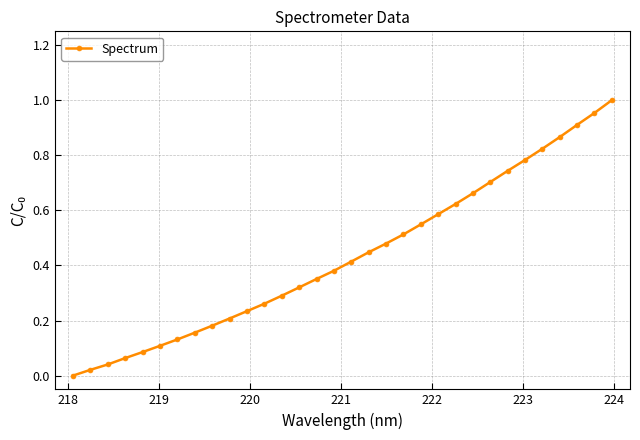

What is the sum of all values?

13.9